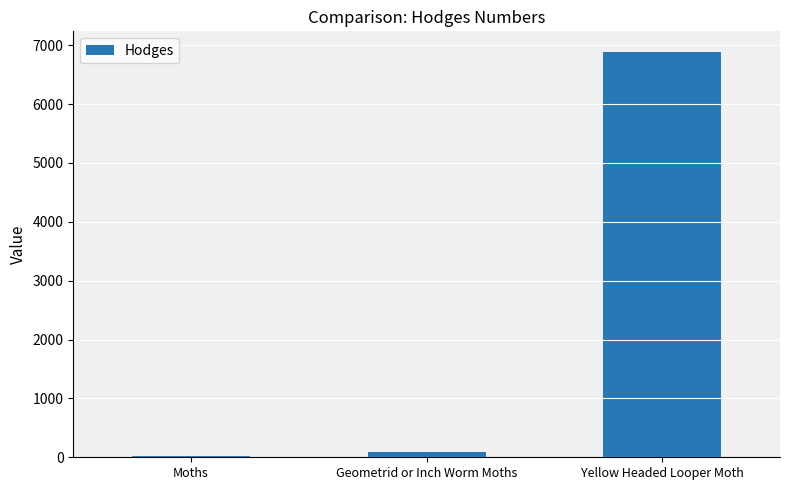

What is the maximum value shown in the chart?

6892.0